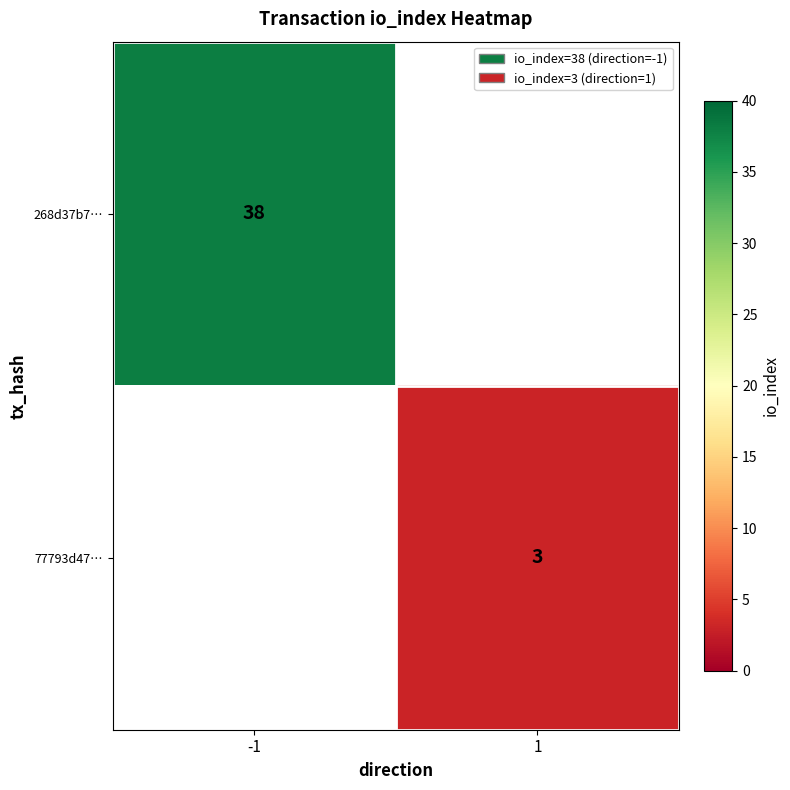

True or false: 268d37b7… has a value of 65 at -1.

False